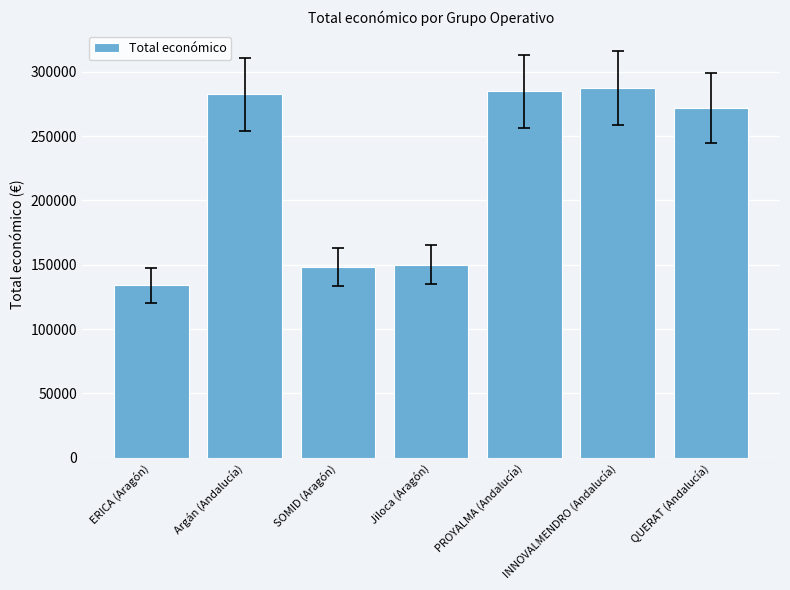

What is the ratio of the value at ERICA (Aragón) to the value at INNOVALMENDRO (Andalucía)?

0.5